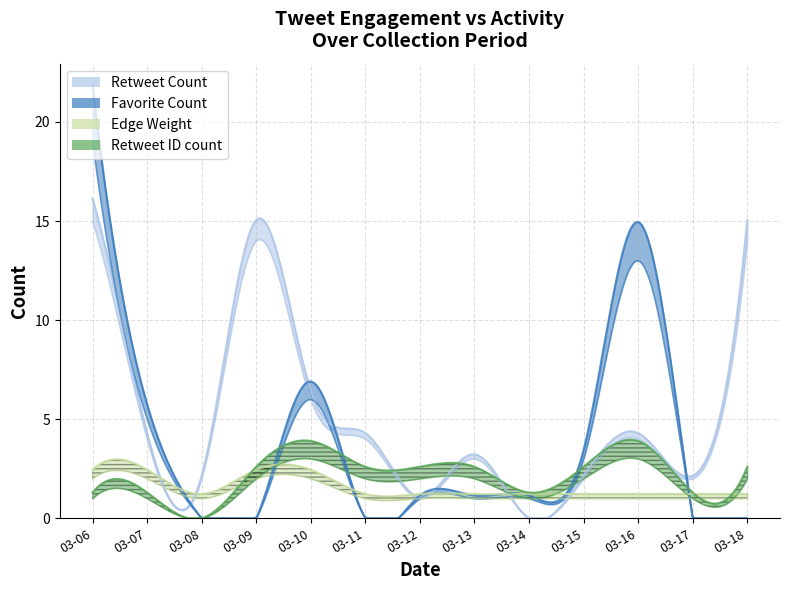

Between which two adjacent categories do Favorite Count and Edge Weight first intersect?

2020-03-07 and 2020-03-08